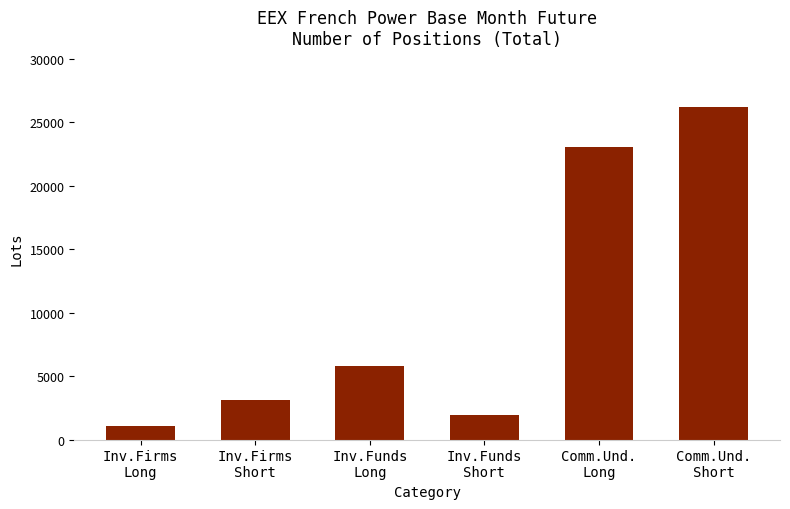

List the labels in order of value, smallest first.

Inv.Firms
Long, Inv.Funds
Short, Inv.Firms
Short, Inv.Funds
Long, Comm.Und.
Long, Comm.Und.
Short